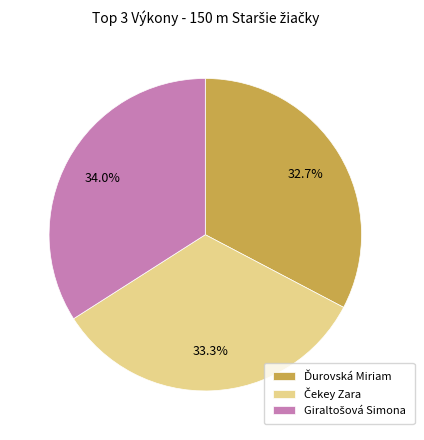

Is there a majority slice in this chart?

No